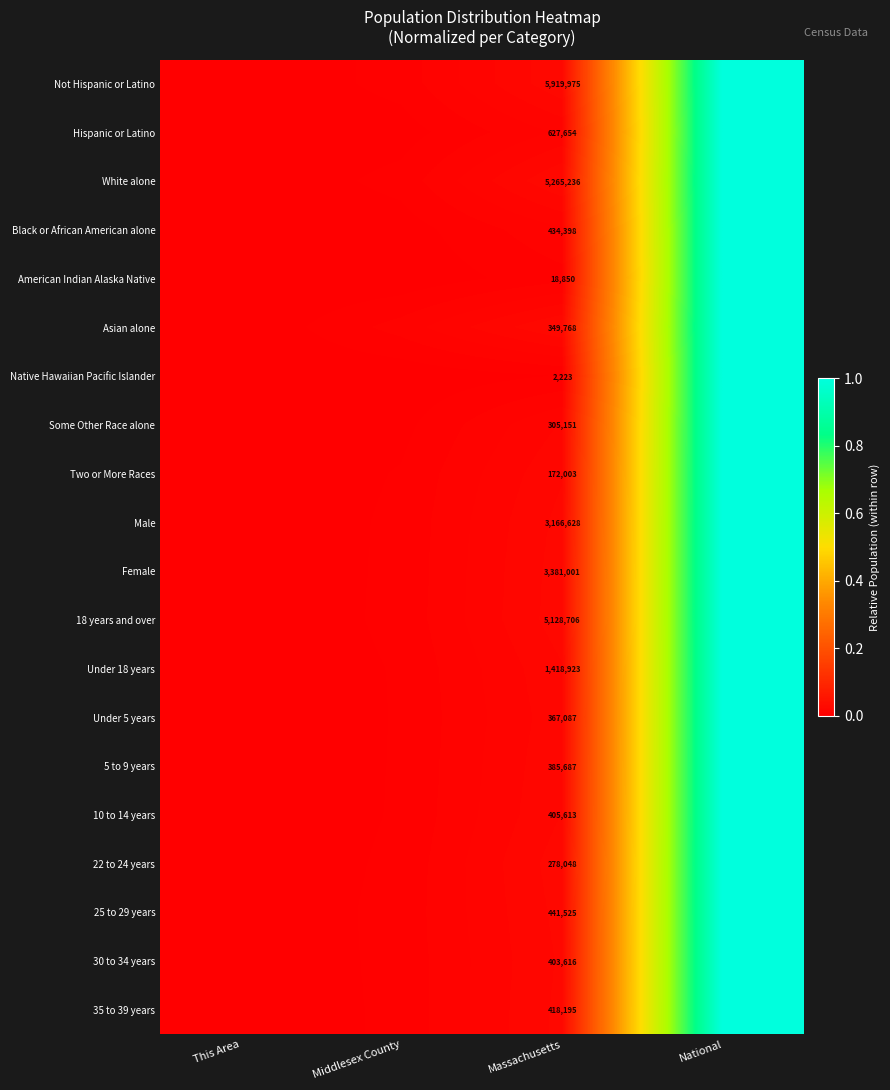

At which category is the sum across all series the highest?

National